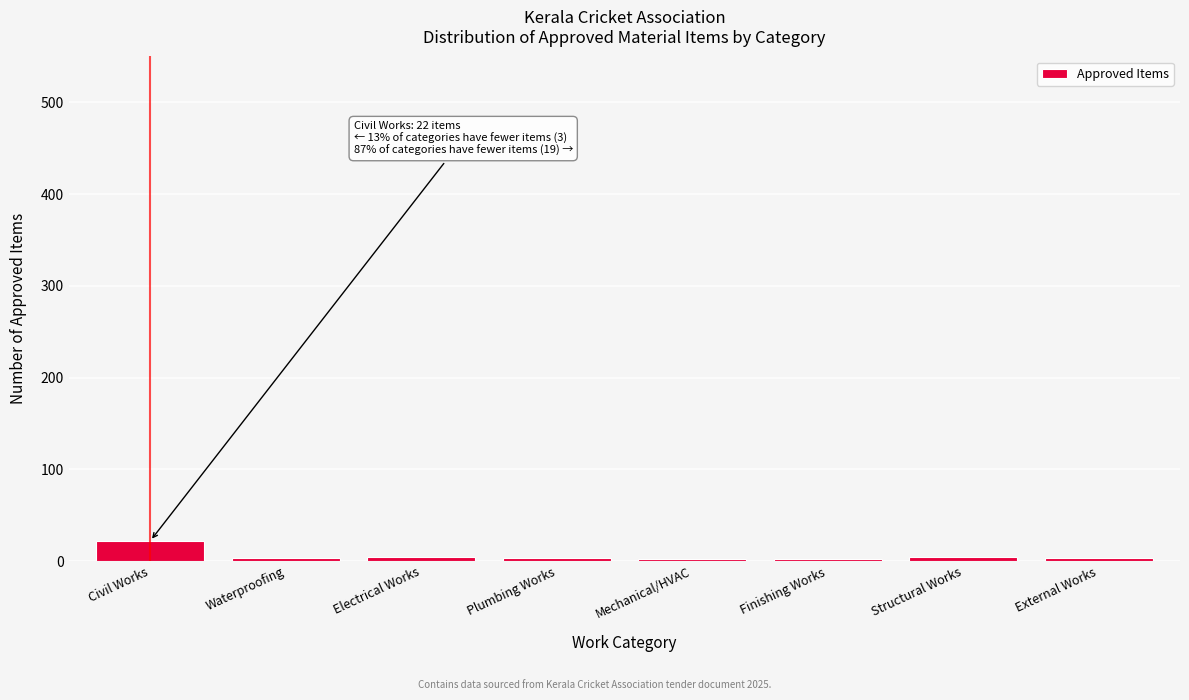

What is the difference between the maximum and minimum values?

20